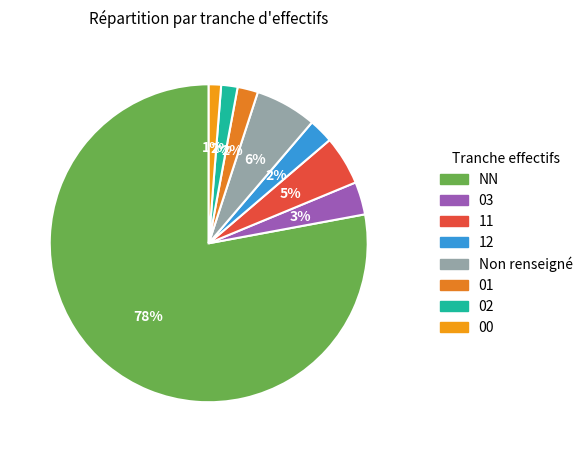

Which has a higher value, 00 or 01?

01